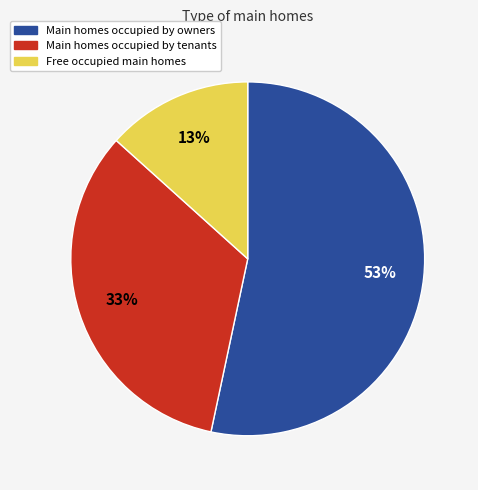

To the nearest percent, what is the average slice percentage?

33%